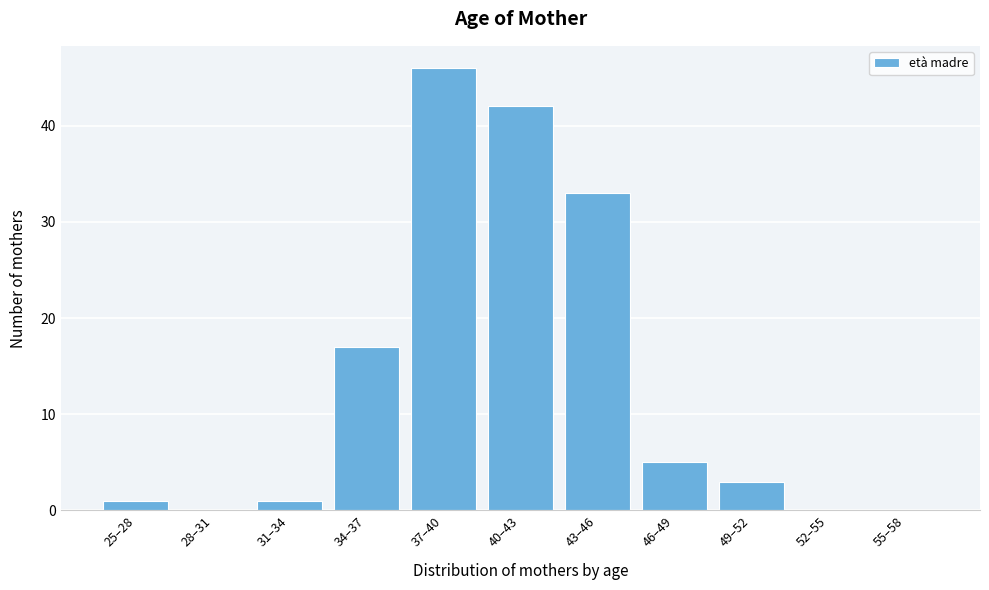

Reading right to left, extract all data points from this chart.

55–58=0	52–55=0	49–52=3	46–49=5	43–46=33	40–43=42	37–40=46	34–37=17	31–34=1	28–31=0	25–28=1